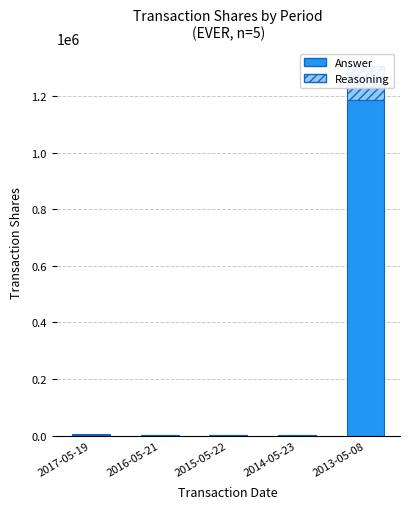

Reading right to left, list all the values displayed in this chart.

Answer: 1187000	3146	2668	2601	3533
Reasoning: 118700	315	267	260	353